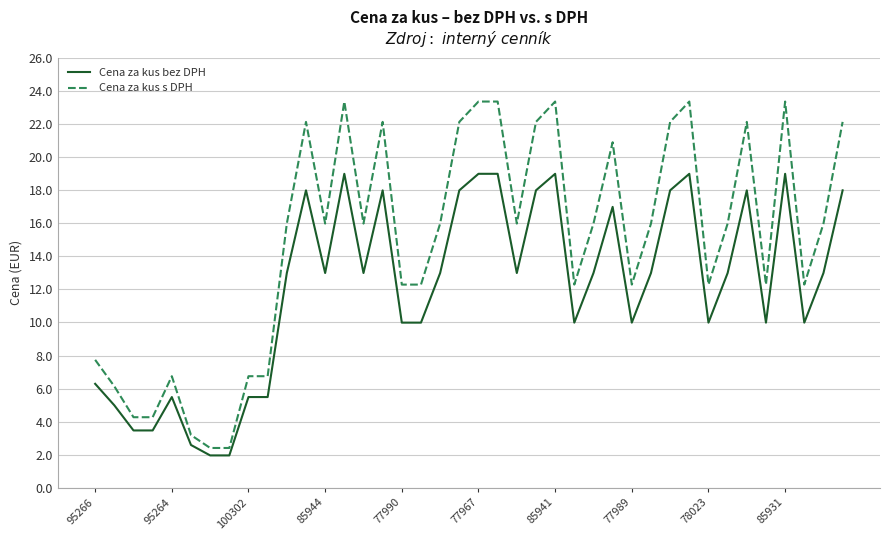

Reading left to right, extract all data points from this chart.

Cena za kus bez DPH: 6.3	5.0	3.5	3.5	5.5	2.6	2.0	2.0	5.5	5.5	13.0	18.0	13.0	19.0	13.0	18.0	10.0	10.0	13.0	18.0	19.0	19.0	13.0	18.0	19.0	10.0	13.0	17.0	10.0	13.0	18.0	19.0	10.0	13.0	18.0	10.0	19.0	10.0	13.0	18.0
Cena za kus s DPH: 7.7	6.1	4.3	4.3	6.8	3.2	2.4	2.4	6.8	6.8	16.0	22.1	16.0	23.4	16.0	22.1	12.3	12.3	16.0	22.1	23.4	23.4	16.0	22.1	23.4	12.3	16.0	20.9	12.3	16.0	22.1	23.4	12.3	16.0	22.1	12.3	23.4	12.3	16.0	22.1